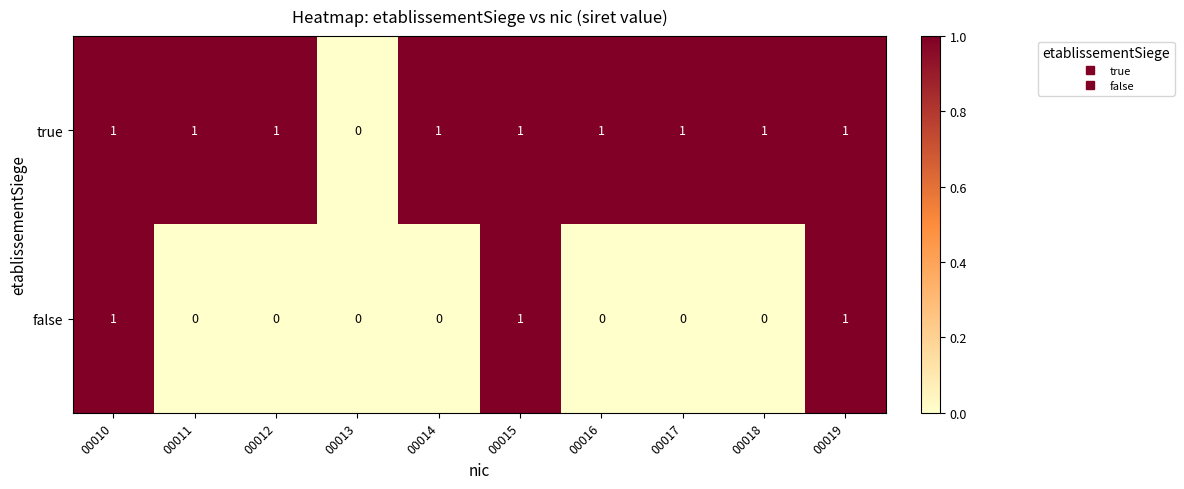

The false series shows 0 at 00015. True or false?

False